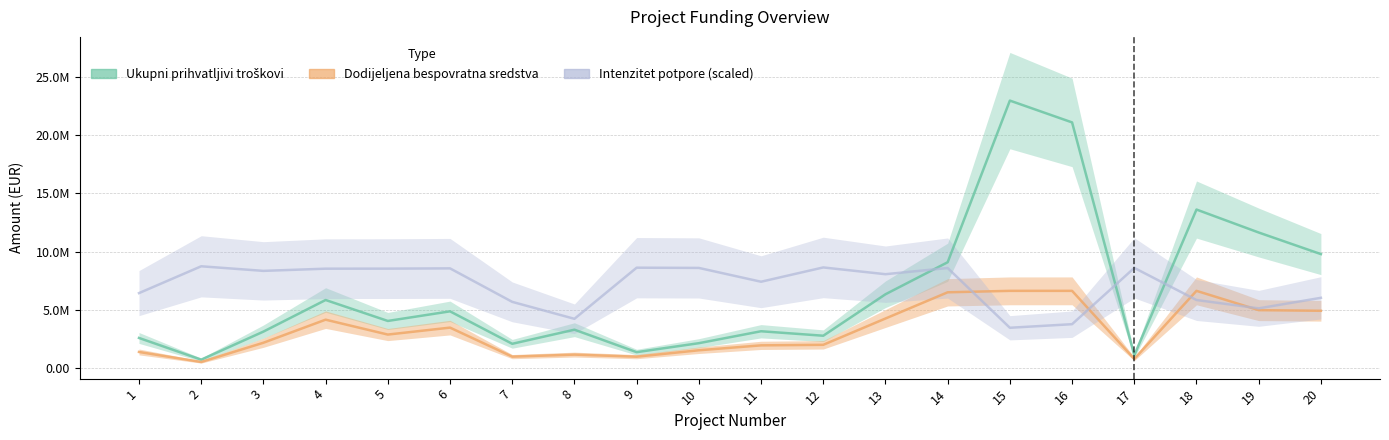

What is the maximum value for Ukupni prihvatljivi troskovi (EUR)?

22957871.8